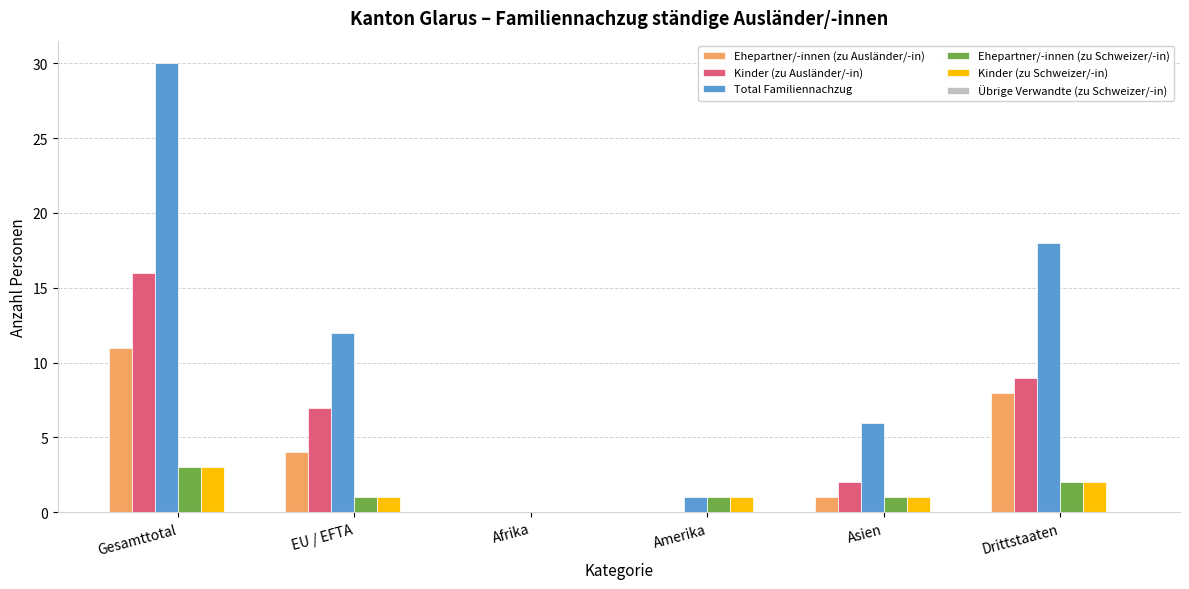

Reading left to right, extract all data points from this chart.

Ehepartner/-innen (zu Ausländer/-in): Gesamttotal=11	EU / EFTA=4	Afrika=0	Amerika=0	Asien=1	Drittstaaten=8
Kinder (zu Ausländer/-in): Gesamttotal=16	EU / EFTA=7	Afrika=0	Amerika=0	Asien=2	Drittstaaten=9
Total Familiennachzug: Gesamttotal=30	EU / EFTA=12	Afrika=0	Amerika=1	Asien=6	Drittstaaten=18
Ehepartner/-innen (zu Schweizer/-in): Gesamttotal=3	EU / EFTA=1	Afrika=0	Amerika=1	Asien=1	Drittstaaten=2
Kinder (zu Schweizer/-in): Gesamttotal=3	EU / EFTA=1	Afrika=0	Amerika=1	Asien=1	Drittstaaten=2